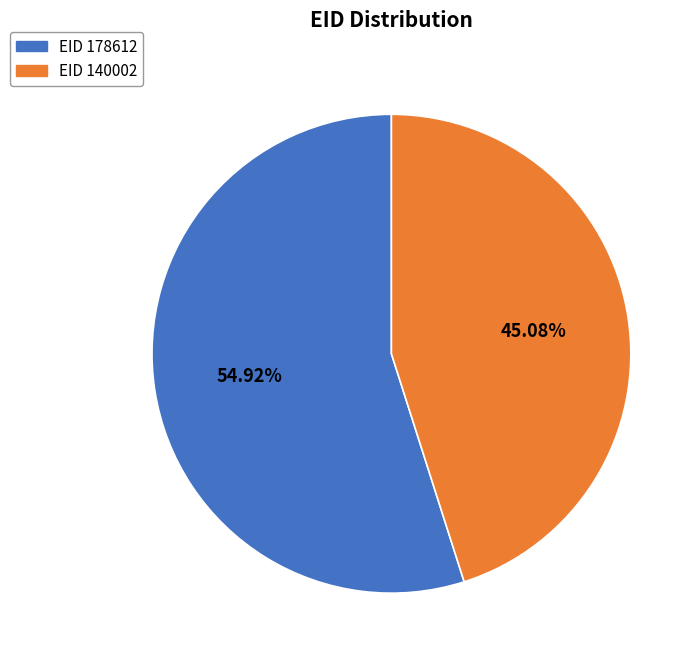

Does any single category account for the majority?

Yes